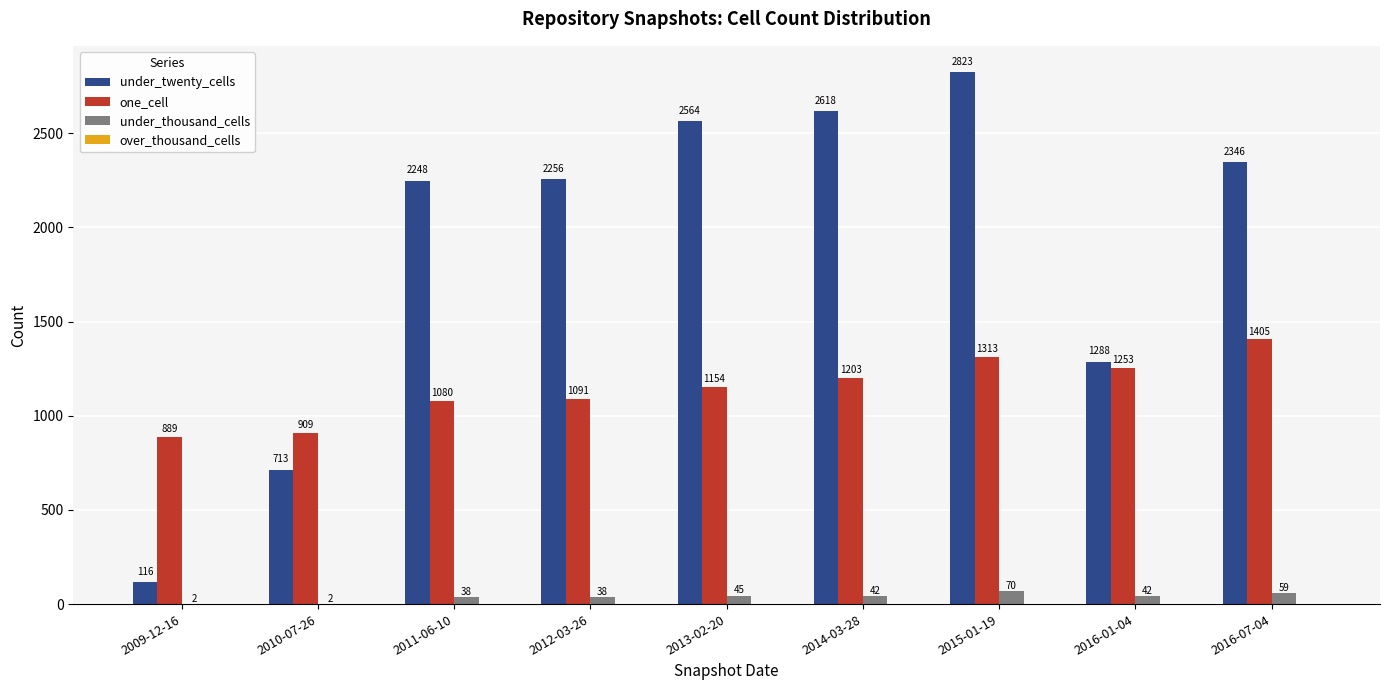

The value of under_thousand_cells at 2009-12-16 is 2. True or false?

True